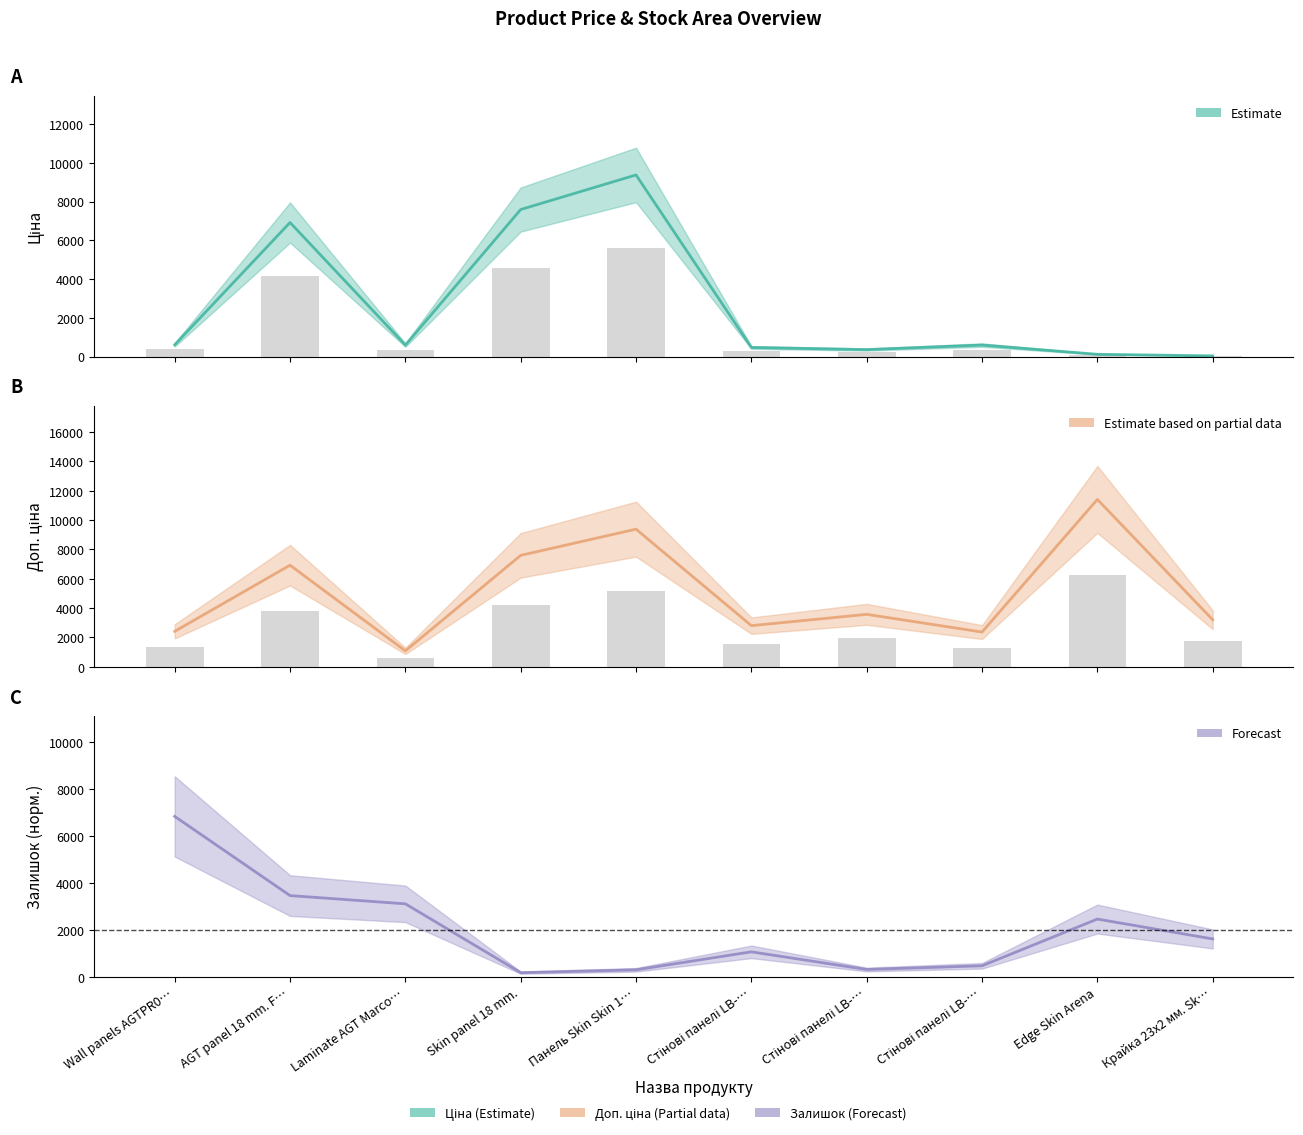

What is the sum of all Доп. ціна values?

50761.7